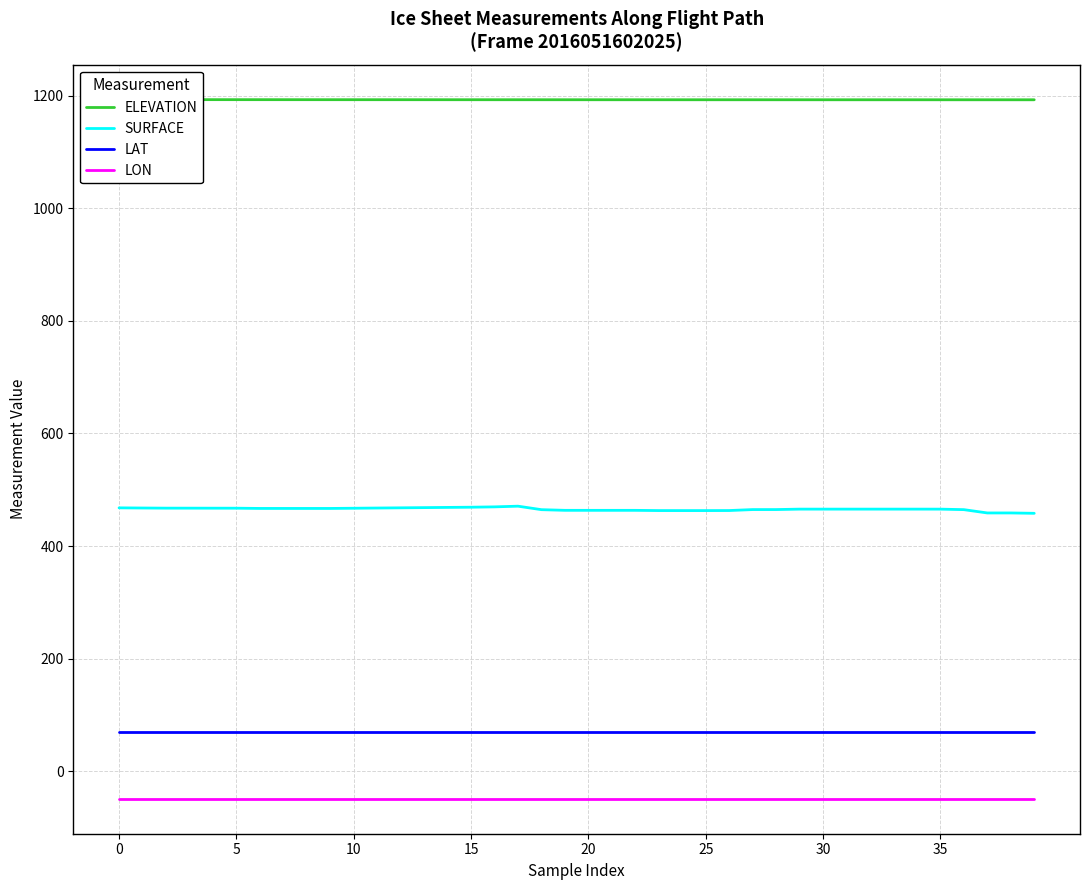

What is the minimum value for SURFACE?

458.1